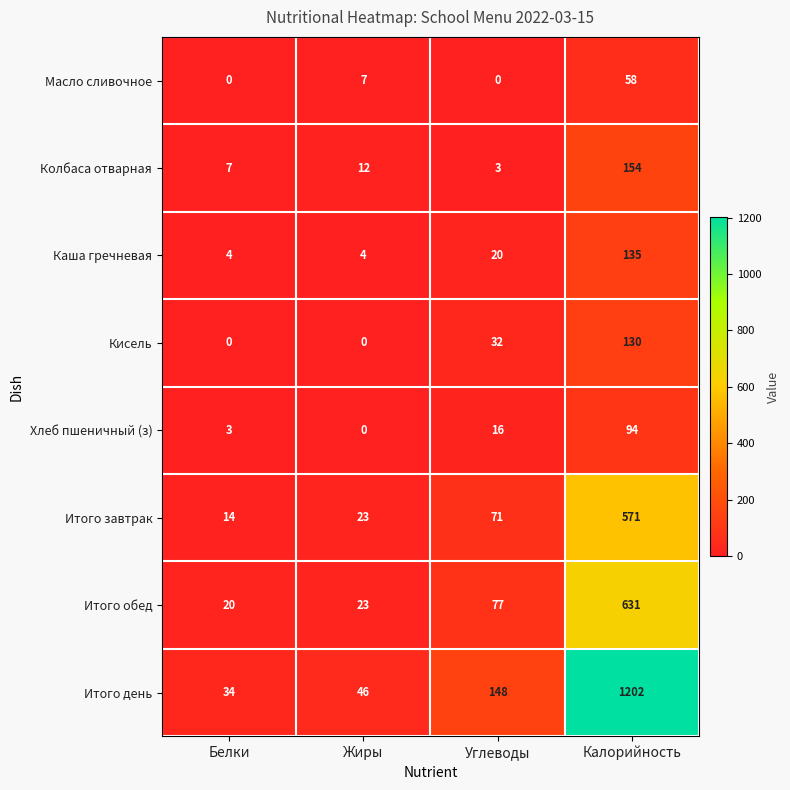

What is the minimum value for Колбаса отварная?

3